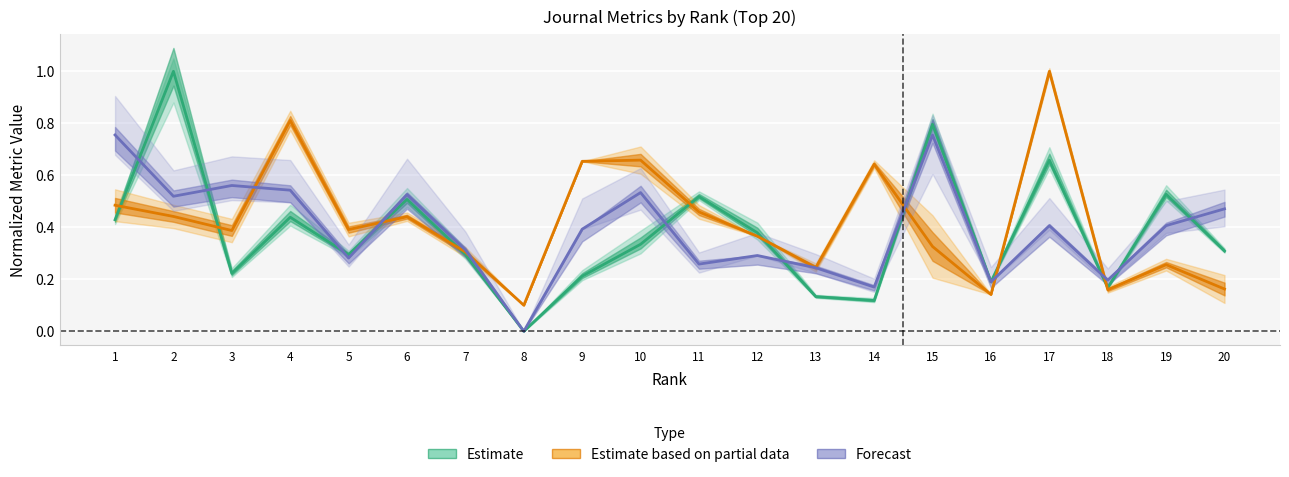

Reading right to left, extract all data points from this chart.

Estimate: 20=0.3	19=0.5	18=0.2	17=0.7	16=0.2	15=0.8	14=0.1	13=0.1	12=0.4	11=0.5	10=0.3	9=0.2	8=0.0	7=0.3	6=0.5	5=0.3	4=0.4	3=0.2	2=1.0	1=0.4
Estimate based on partial data: 20=0.2	19=0.3	18=0.2	17=1.0	16=0.1	15=0.3	14=0.6	13=0.2	12=0.4	11=0.5	10=0.7	9=0.7	8=0.1	7=0.3	6=0.4	5=0.4	4=0.8	3=0.4	2=0.4	1=0.5
Forecast: 20=0.5	19=0.4	18=0.2	17=0.4	16=0.2	15=0.8	14=0.2	13=0.2	12=0.3	11=0.3	10=0.5	9=0.4	8=0.0	7=0.3	6=0.5	5=0.3	4=0.5	3=0.6	2=0.5	1=0.8